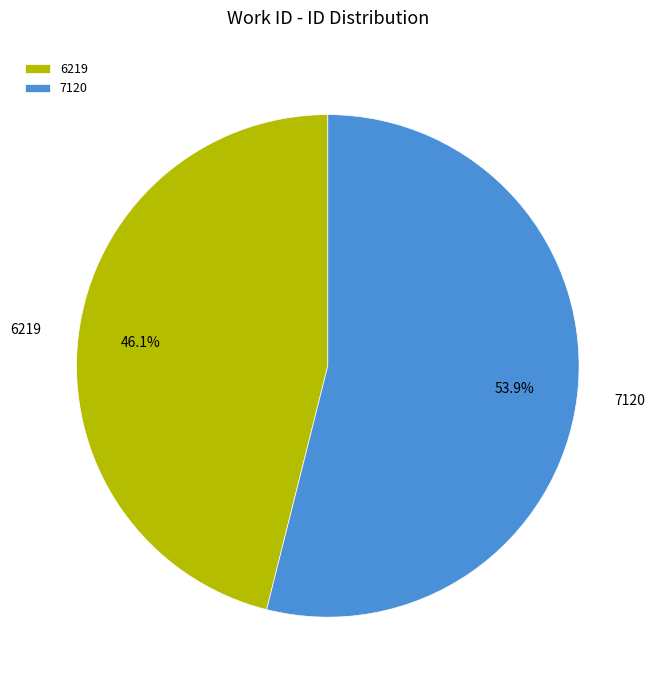

To the nearest percent, what is the difference between the 7120 and 6219 slice percentages?

8%